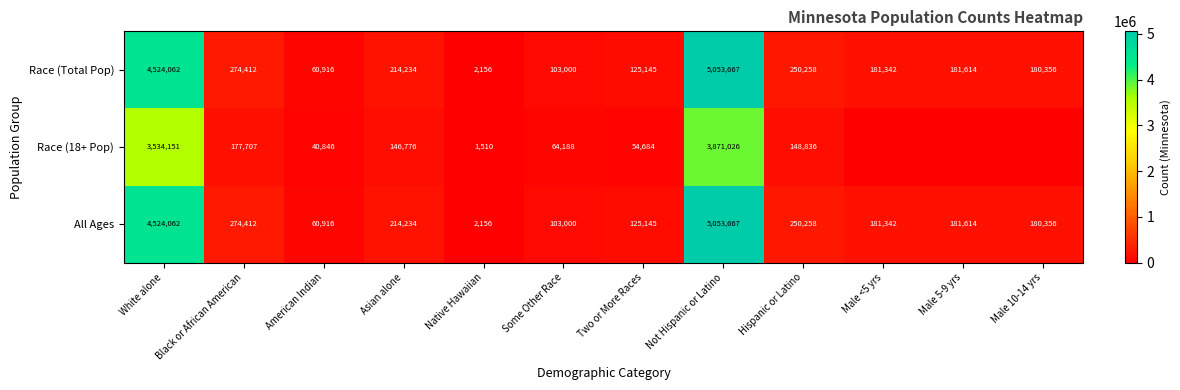

Is the value of All Ages at Hispanic or Latino greater than the value of Race (Total Pop) at White alone?

No